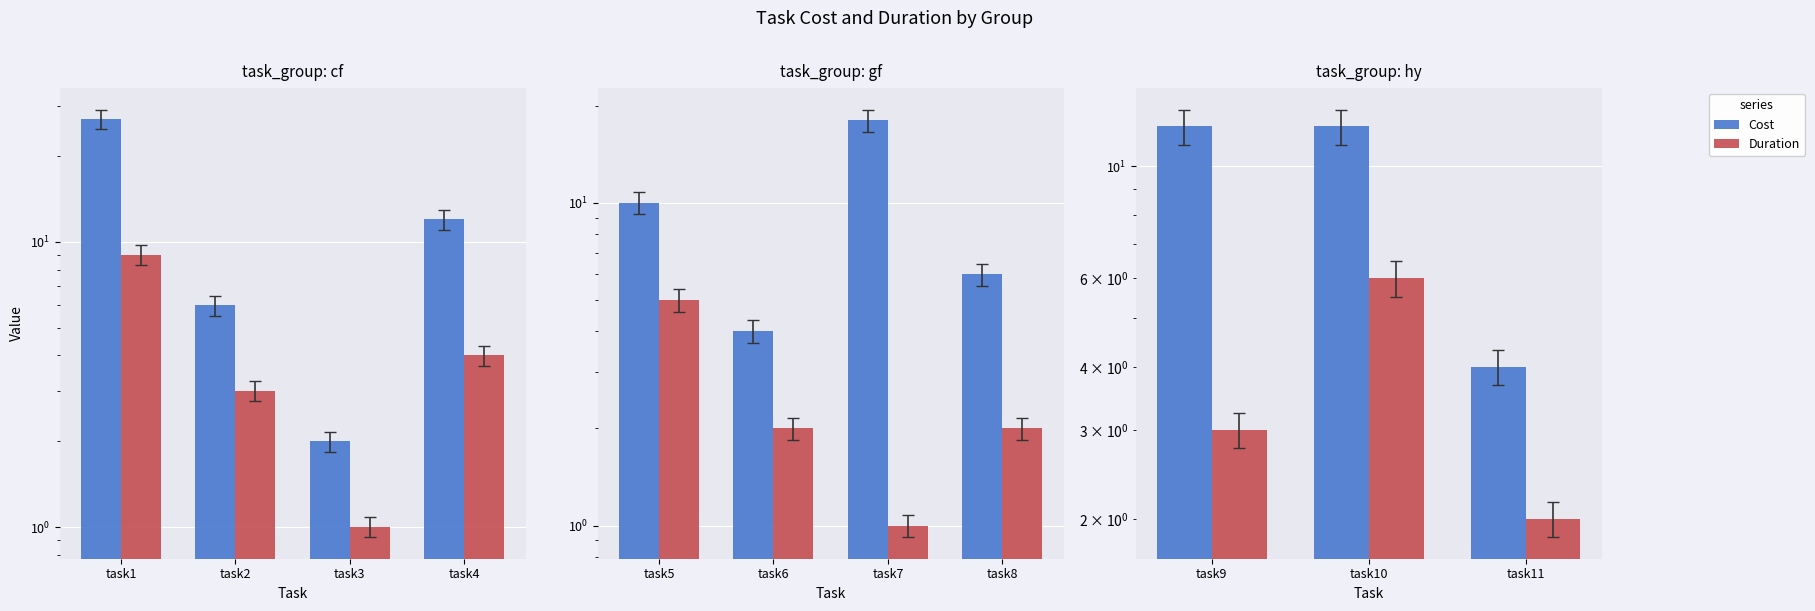

At which category does the chart reach its peak across all series?

task9